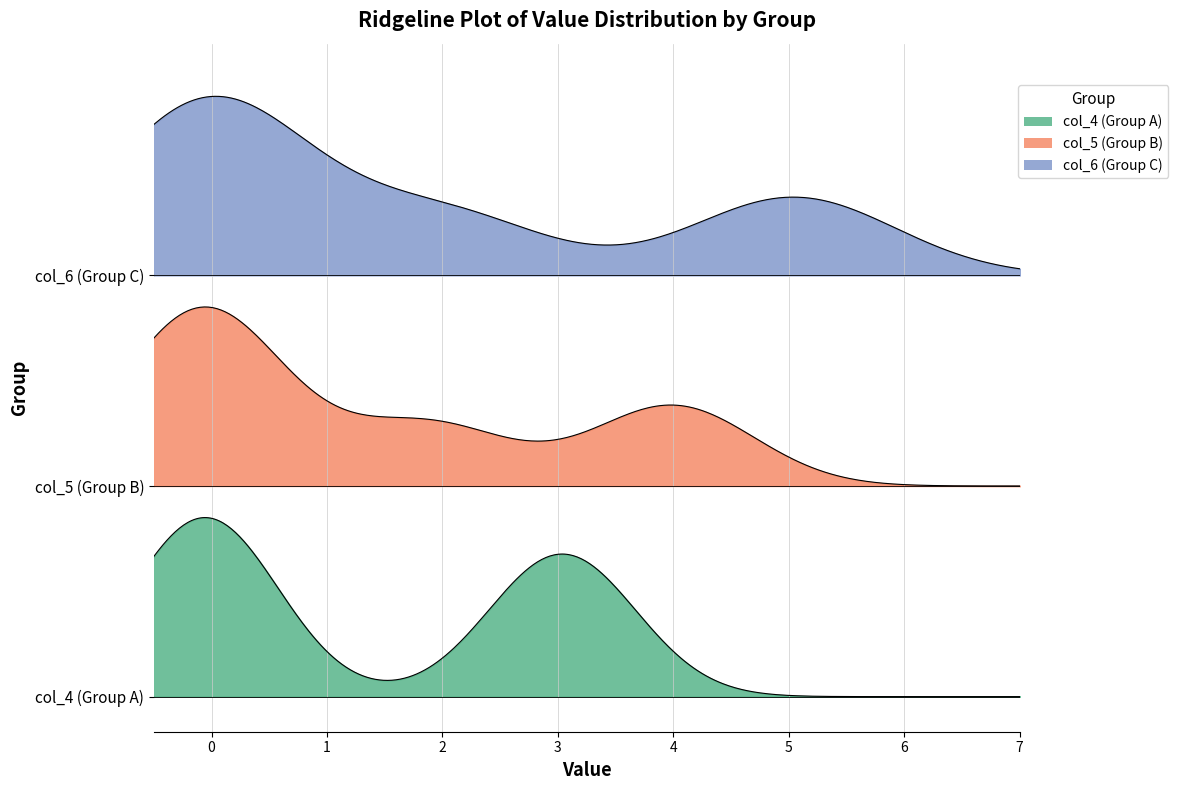

Which series has the widest spread of values?

col_6